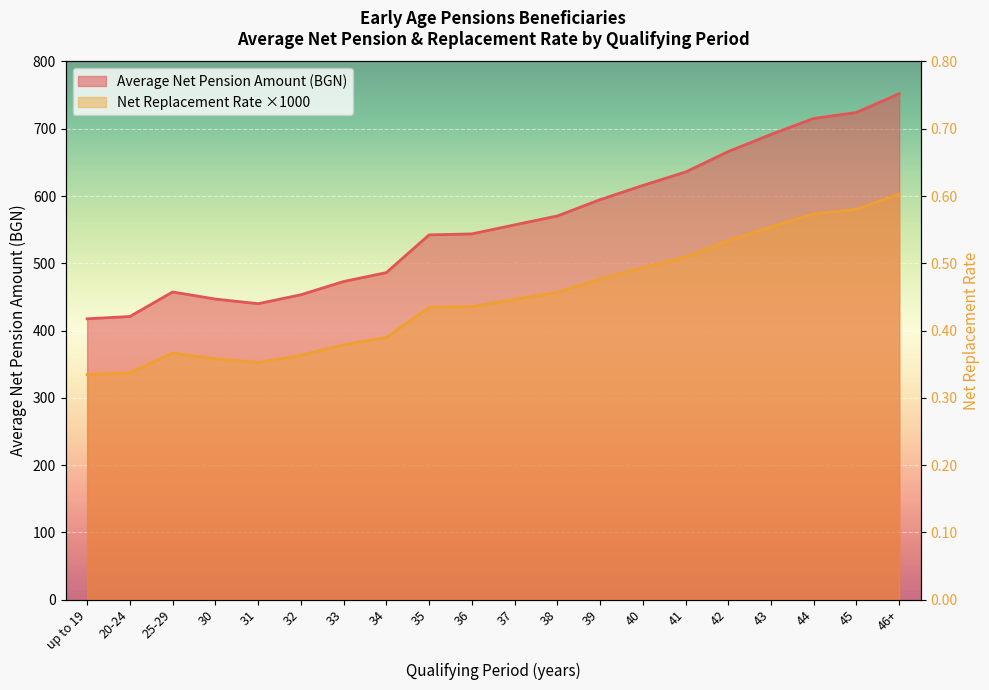

At which label does Average Net Pension Amount reach its peak?

46+